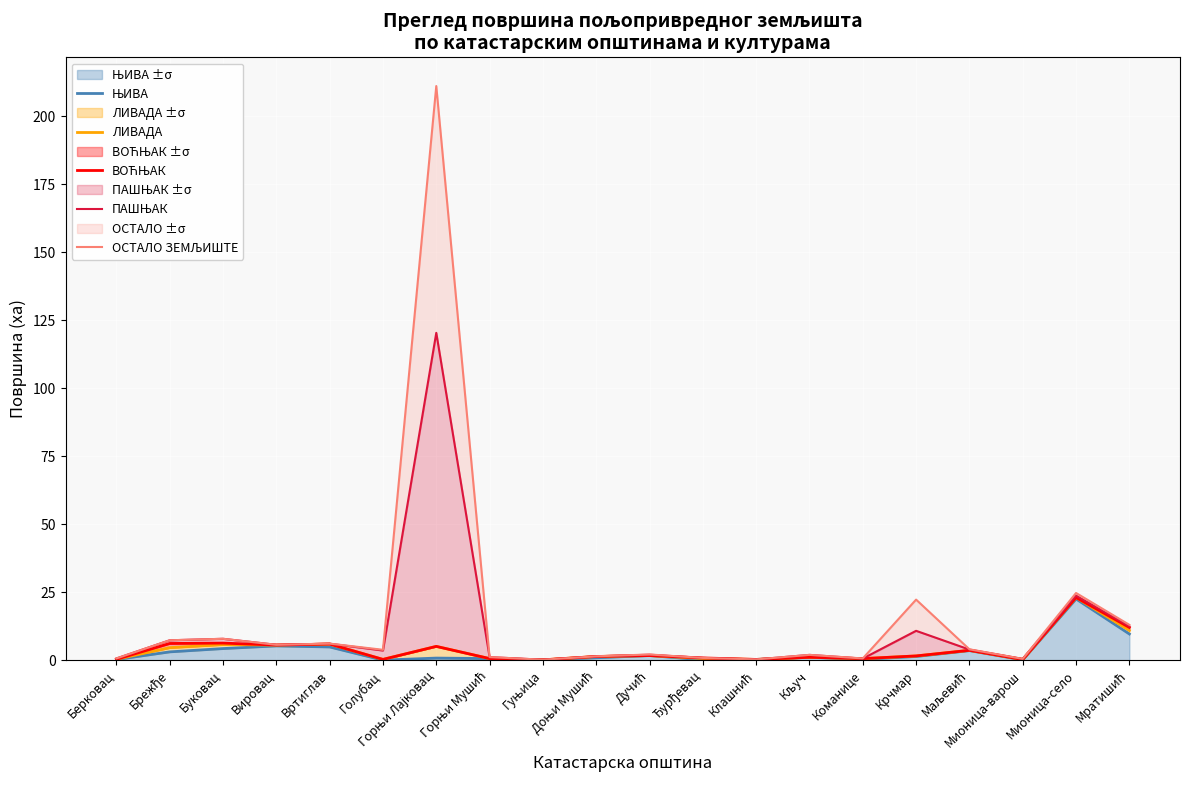

Reading left to right, list all the values displayed in this chart.

ЊИВА: 0.2	3.0	4.2	5.2	4.8	0.0	0.8	0.6	0.1	0.9	1.7	0.1	0.3	1.0	0.3	1.3	3.5	0.1	22.5	9.6
ЛИВАДА: 0.3	4.6	5.7	5.5	5.9	0.3	5.1	0.6	0.1	1.3	1.7	0.6	0.3	1.0	0.6	1.5	3.6	0.2	23.0	10.9
ВОЋЊАК: 0.3	6.1	6.3	5.5	5.9	0.3	5.1	0.6	0.1	1.3	1.7	0.8	0.3	1.0	0.6	1.5	3.6	0.2	23.0	12.0
ПАШЊАК: 0.6	7.3	7.8	5.6	6.0	3.5	120.3	1.1	0.2	1.4	2.0	0.8	0.3	1.9	0.6	10.8	3.9	0.5	23.7	12.4
ОСТАЛО ЗЕМЉИШТЕ: 0.6	7.3	7.8	5.6	6.1	3.8	211.1	1.1	0.2	1.4	2.1	0.8	0.3	1.9	0.6	22.2	4.0	0.5	24.7	13.0